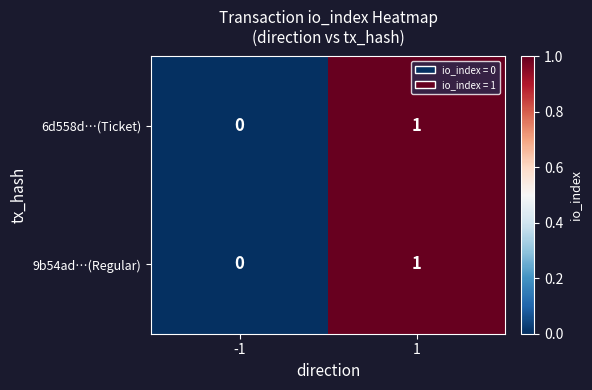

Rank the categories by 9b54ad…(Regular) value from lowest to highest.

-1, 1